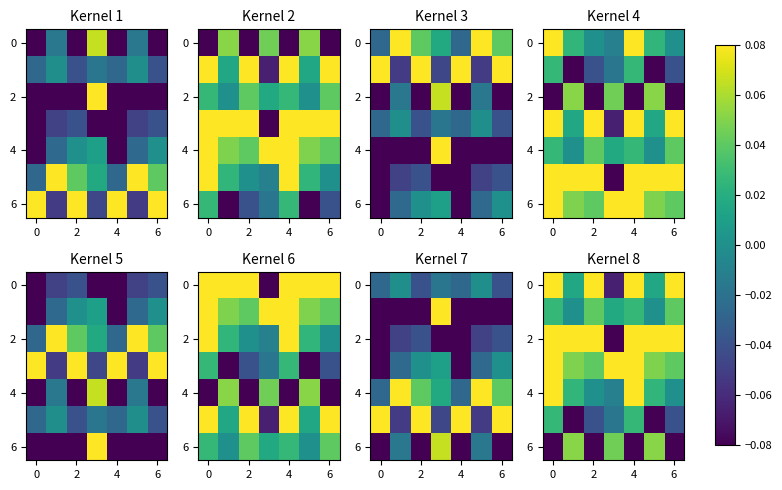

How many distinct data groups are displayed?

7